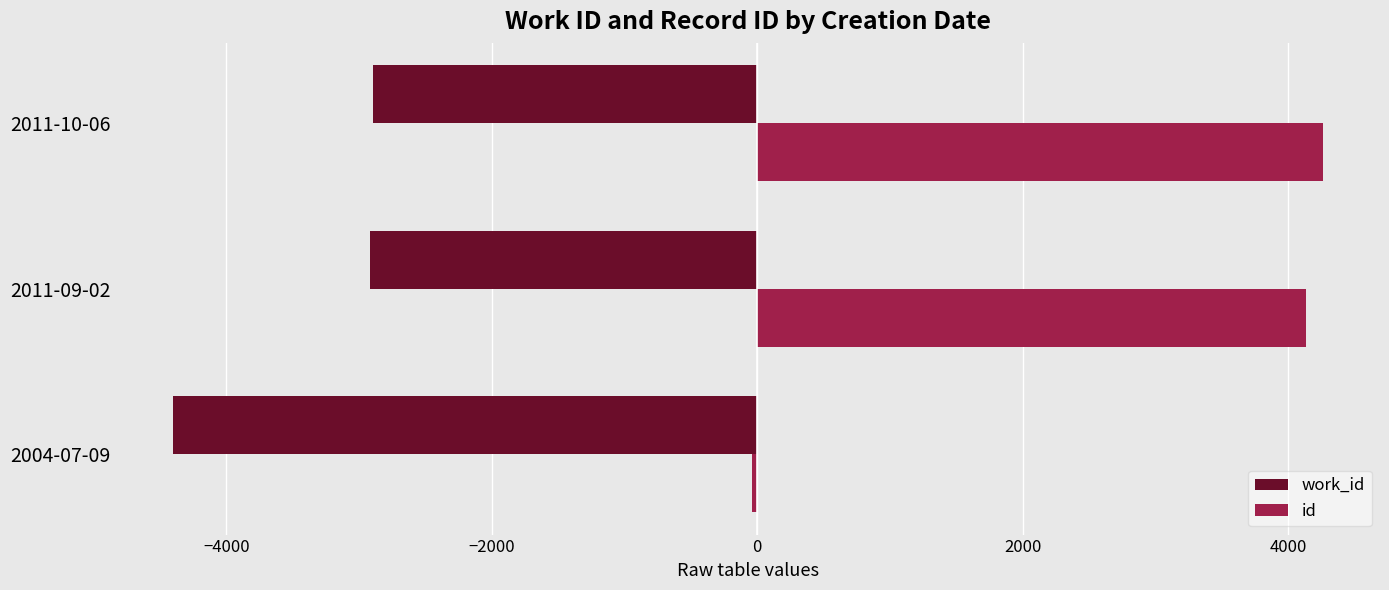

The value of id at 2011-09-02 is 4131. True or false?

True